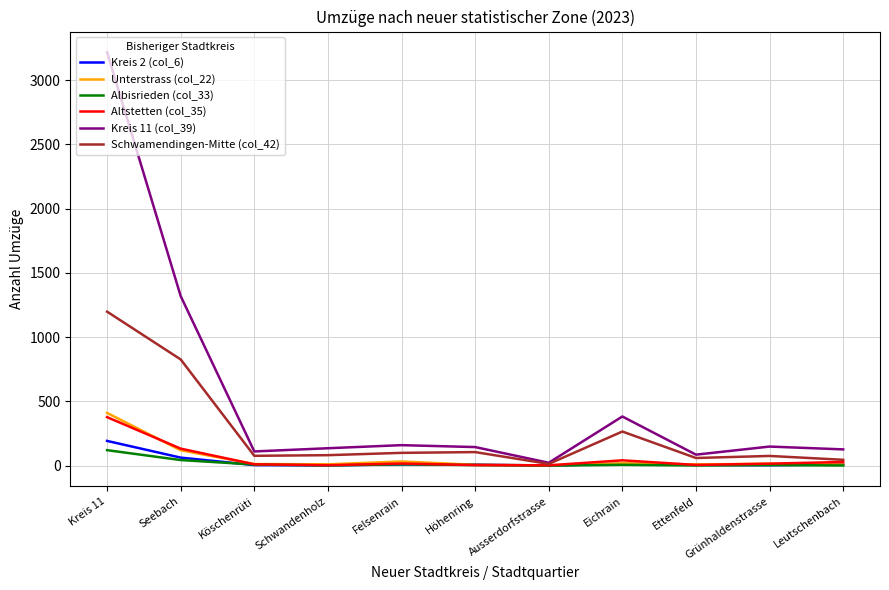

Does the chart display data point markers on the line(s)?

No